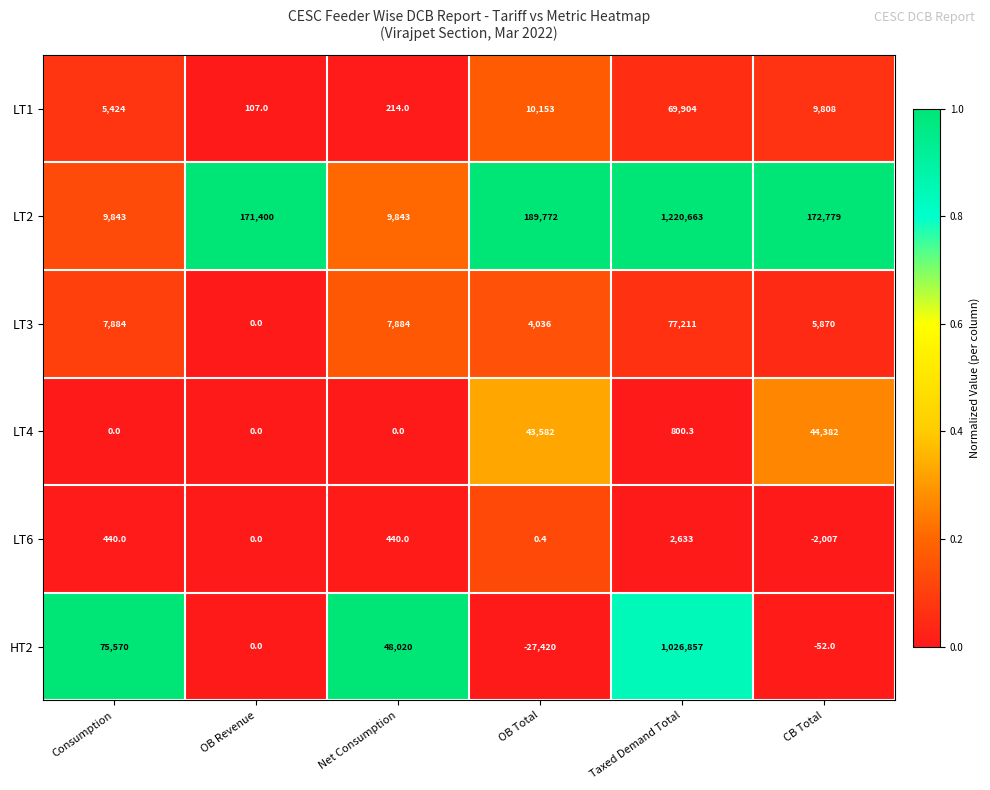

List the series in order of their peak value, highest first.

LT2, HT2, LT3, LT1, LT4, LT6